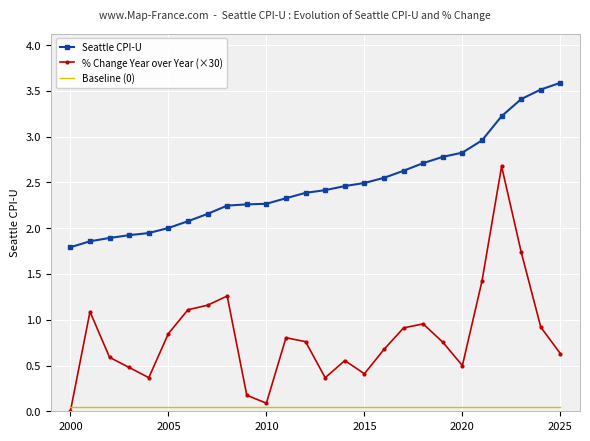

True or false: Baseline (0) and Seattle CPI-U intersect in this chart.

False